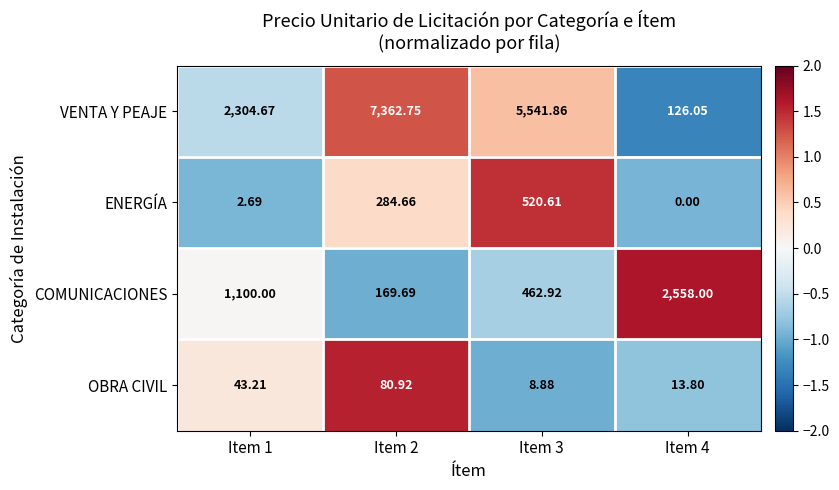

Which series changed the most between Item 1 and Item 4?

VENTA Y PEAJE